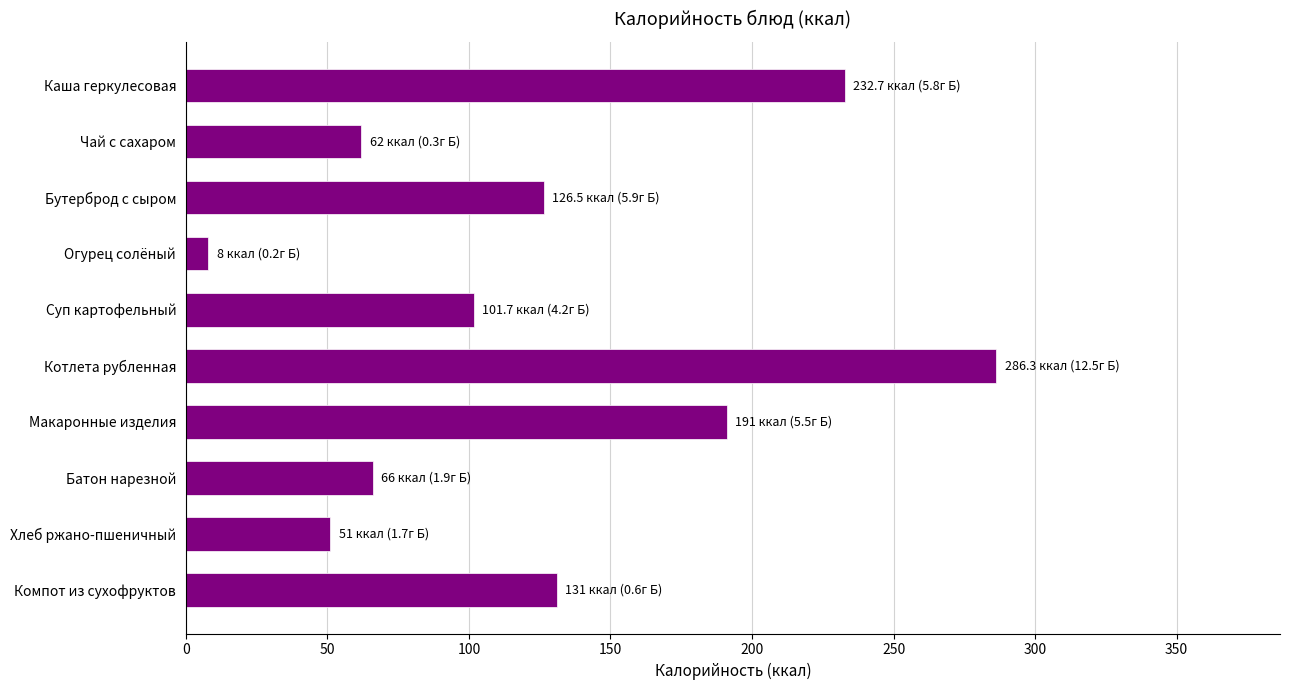

Between Батон нарезной and Огурец солёный, which is larger?

Батон нарезной